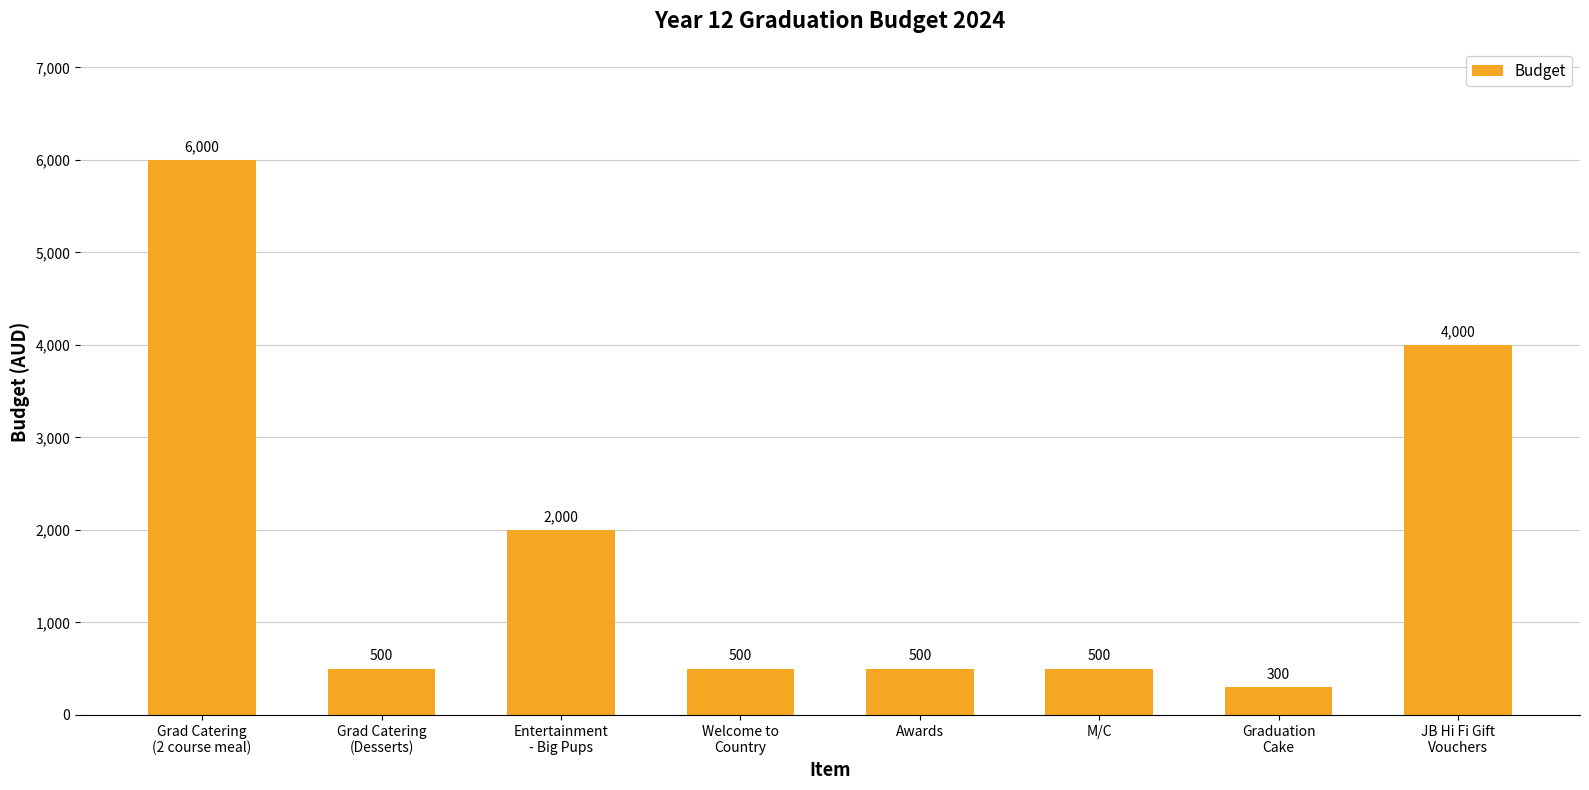

What is the maximum value shown in the chart?

6000